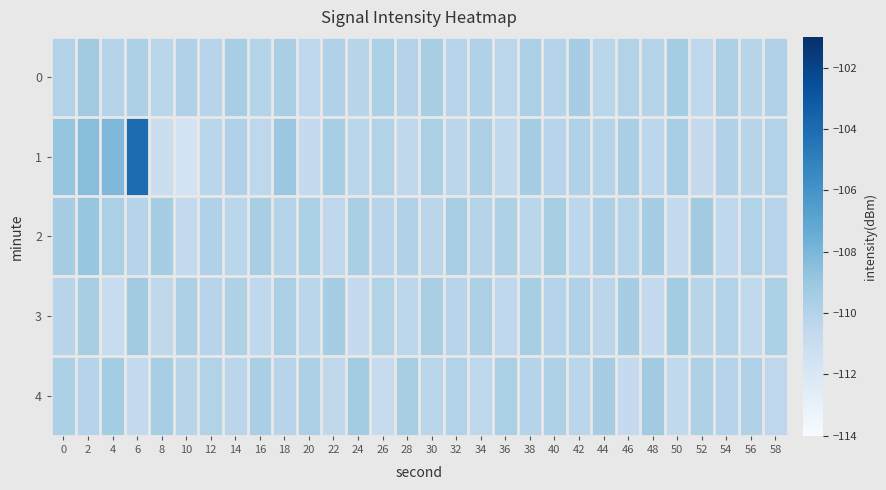

Which has a higher value, 26 or 8?

26